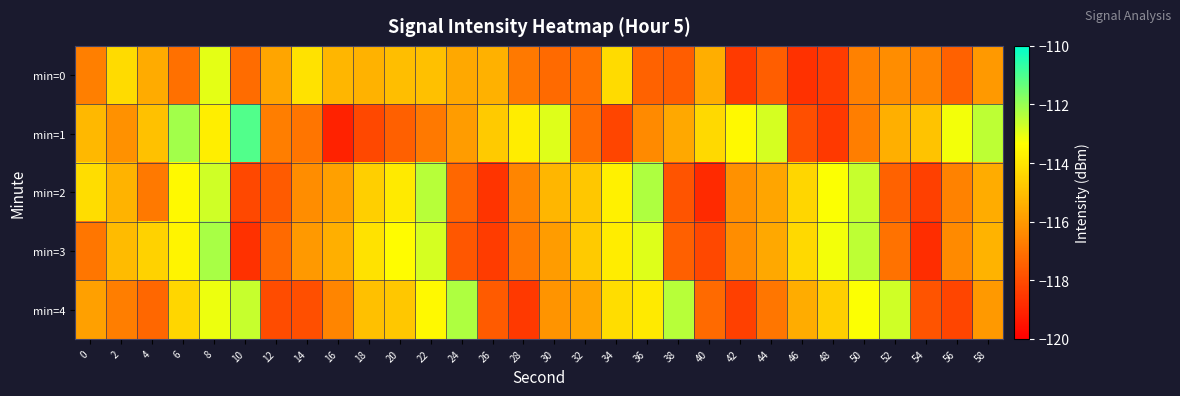

What is the difference between the highest and lowest values at 58?

3.5